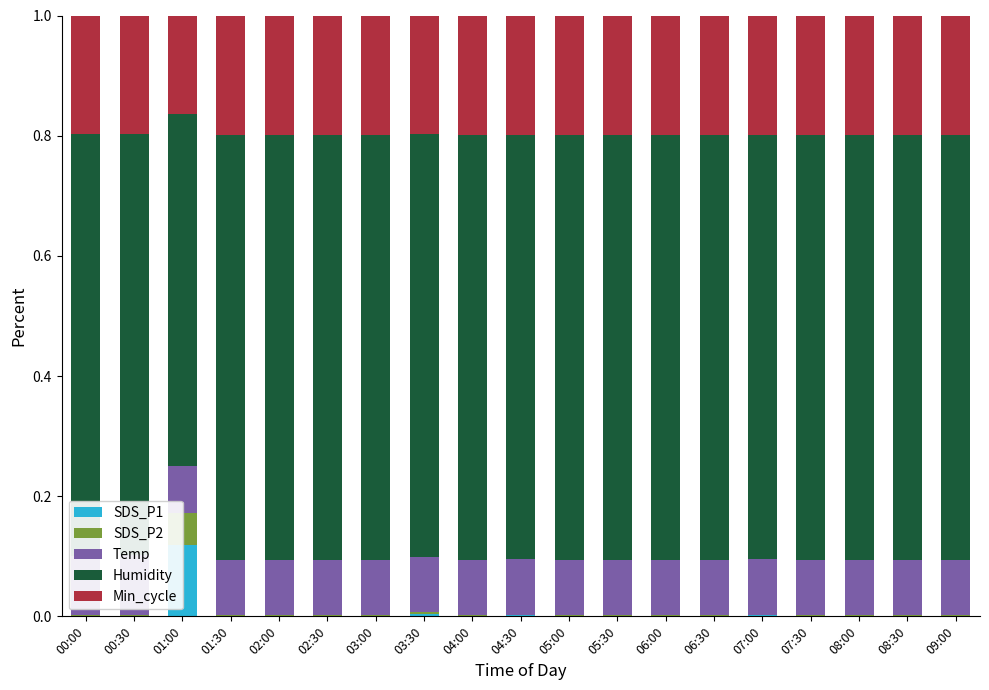

What are all the series names shown in the legend?

SDS_P1, SDS_P2, Temp, Humidity, Min_cycle